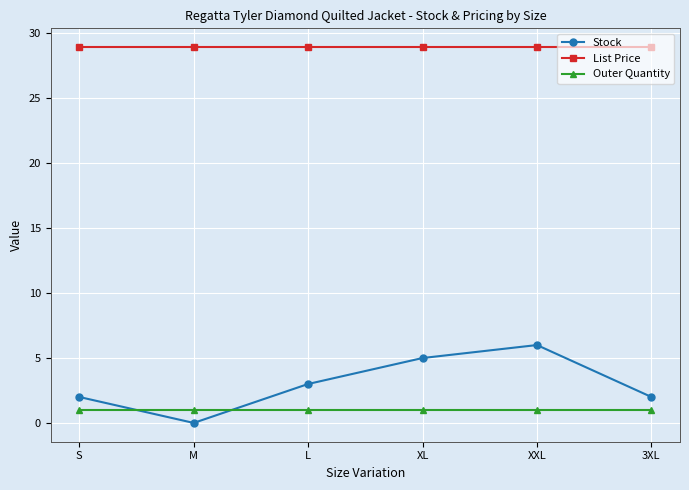

Does the chart display data point markers on the line(s)?

Yes